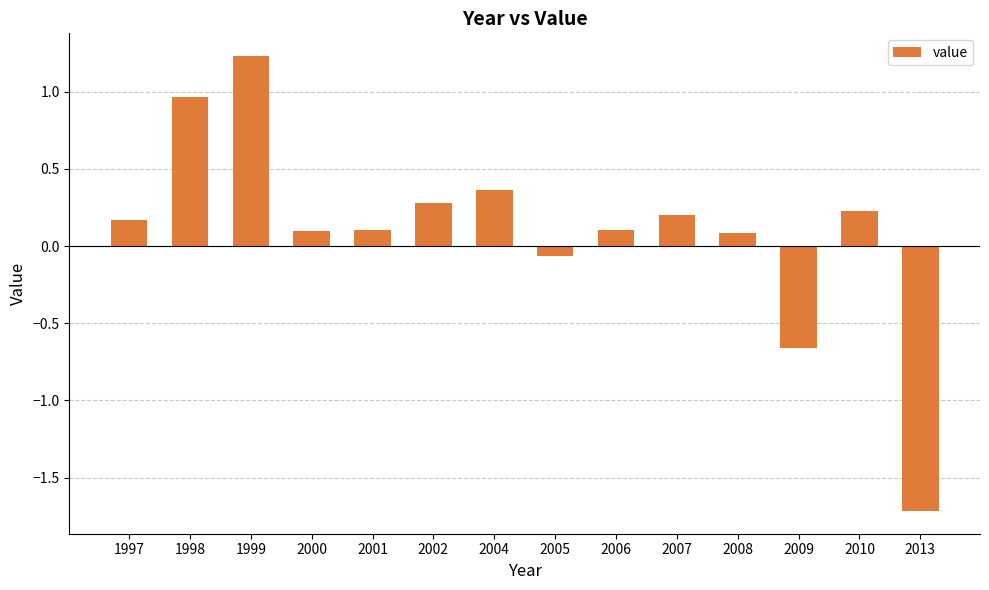

What is the change in value from 2001 to 2004?

+0.3